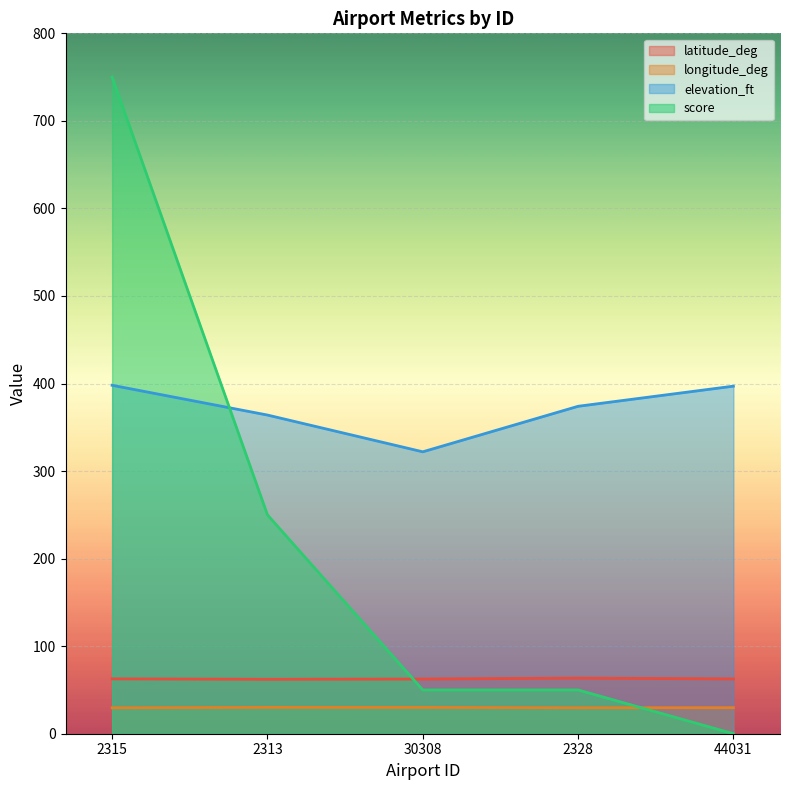

What is the difference between the maximum and second lowest values in the longitude_deg series?

0.4